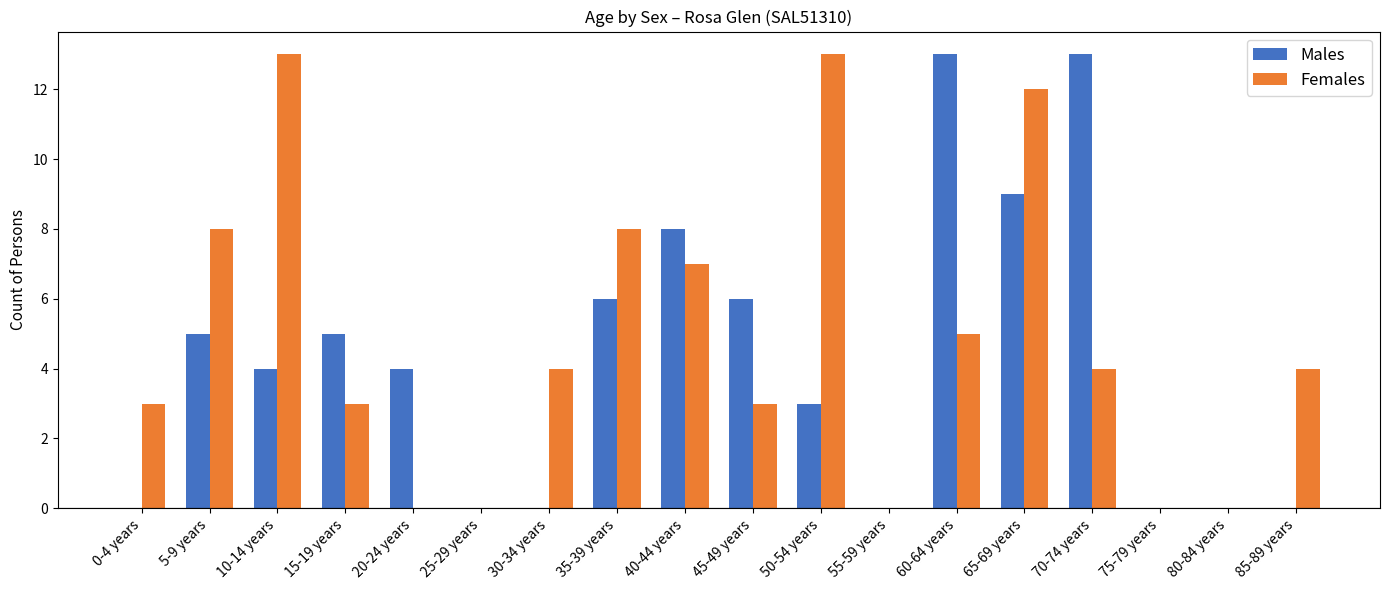

Reading right to left, extract all data points from this chart.

Males: 0	0	0	13	9	13	0	3	6	8	6	0	0	4	5	4	5	0
Females: 4	0	0	4	12	5	0	13	3	7	8	4	0	0	3	13	8	3